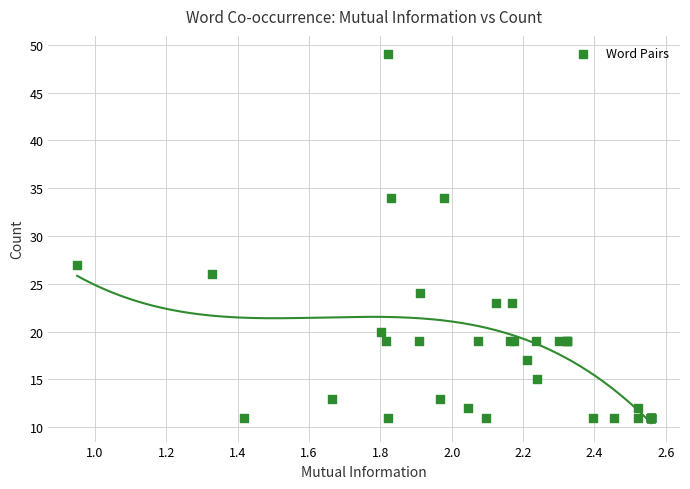

What Y value in the scatter plot is closest to 30?

27